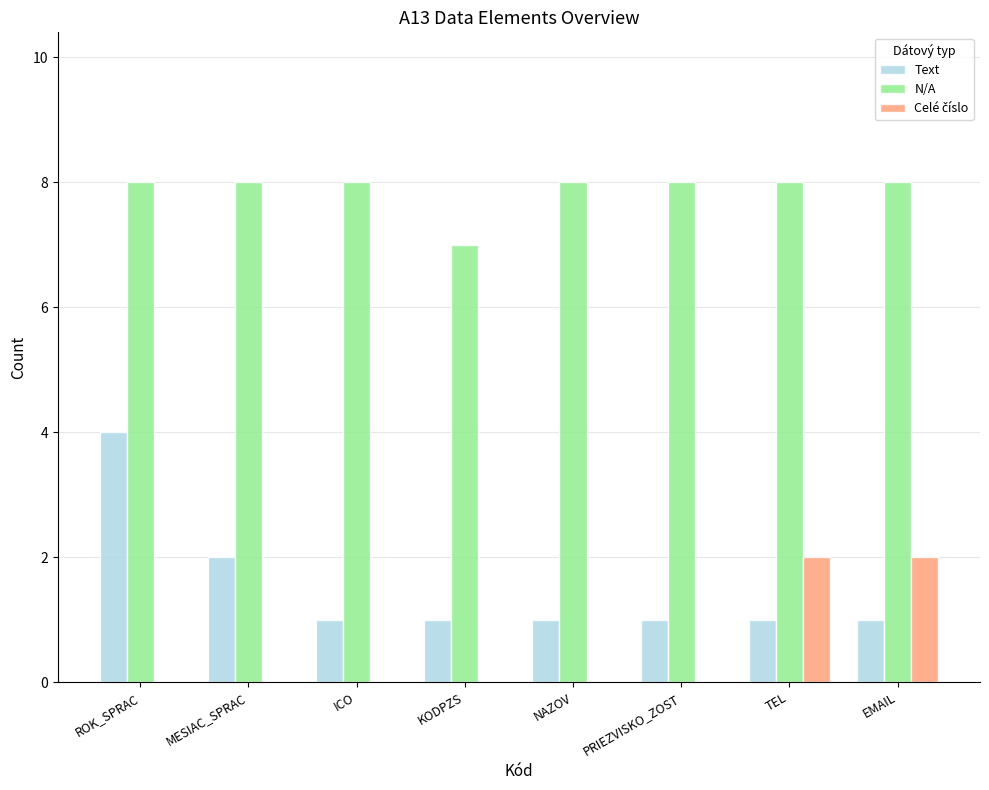

What is the total value across all series at KODPZS?

8